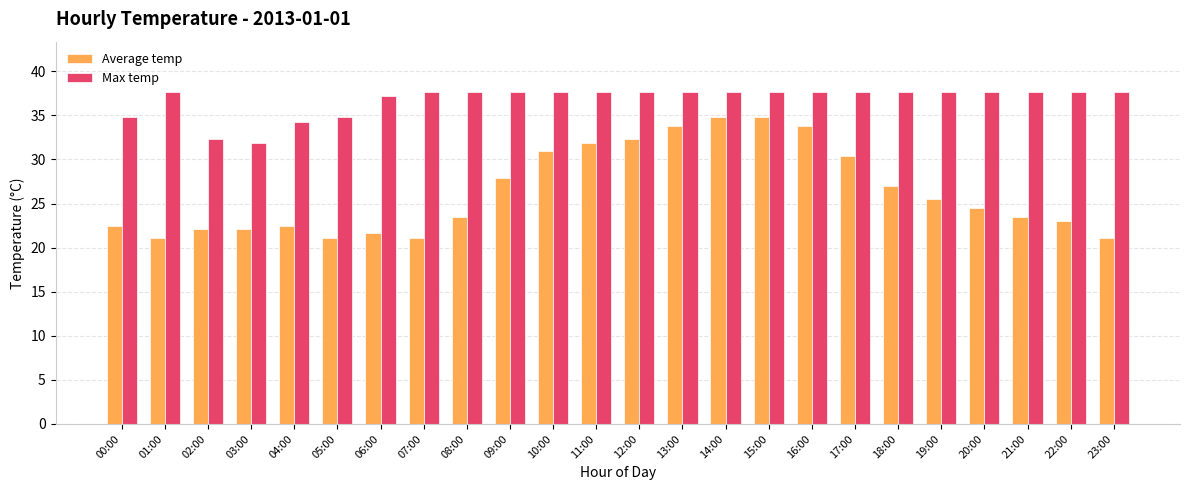

What is the approximate value of Max temp at 02:00?

32.3